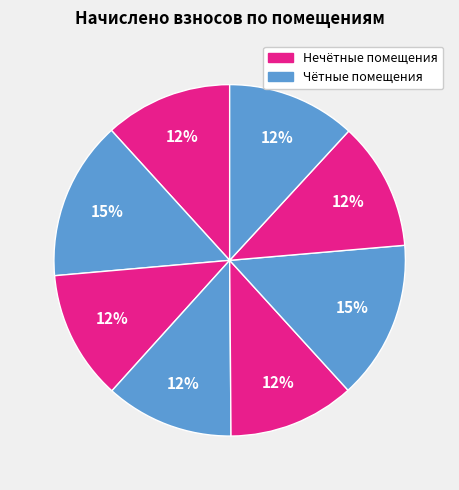

Count the number of slices in the pie.

8